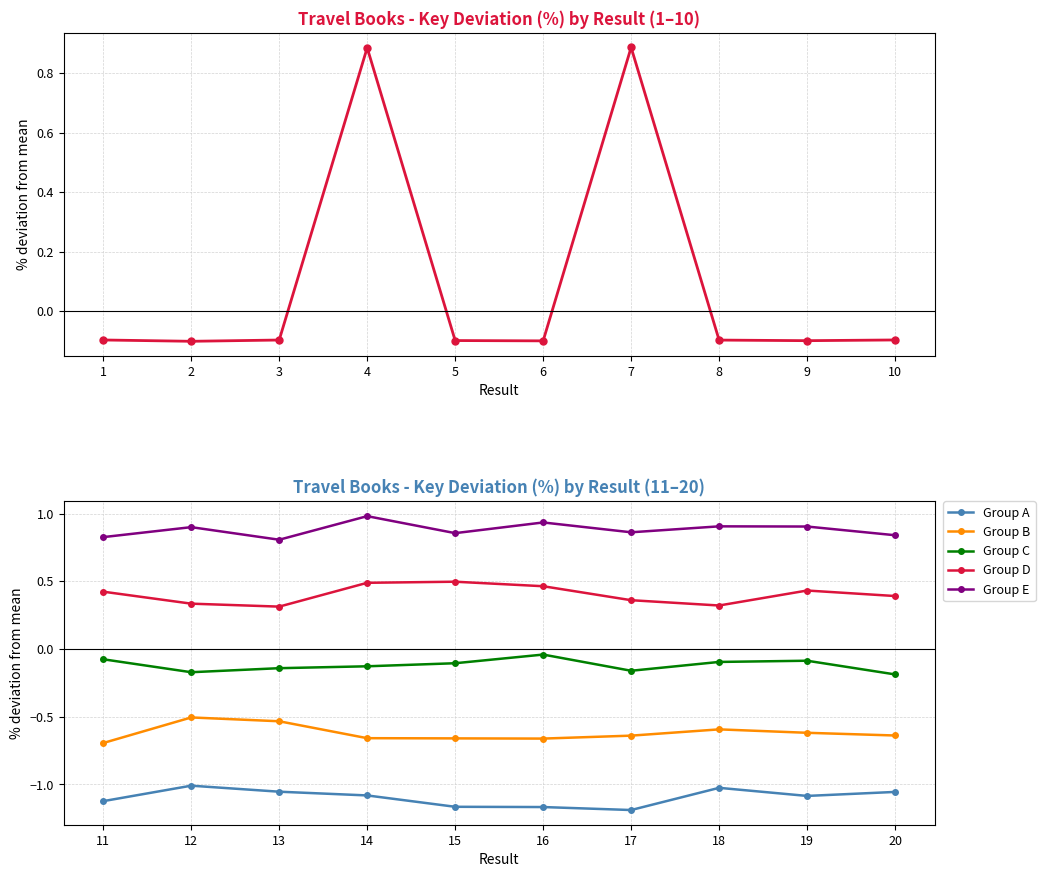

How many interior local valleys does the Group C series have?

2